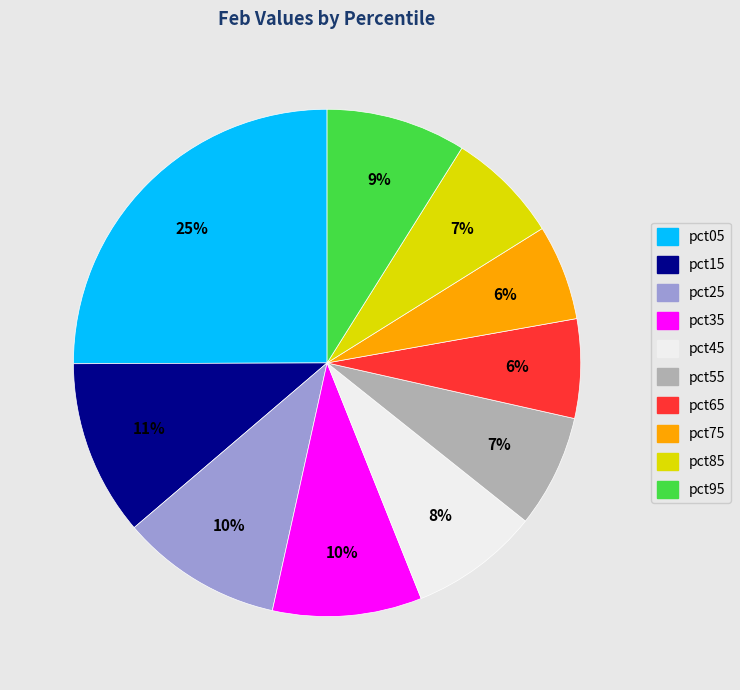

How many slices are in this pie chart?

10